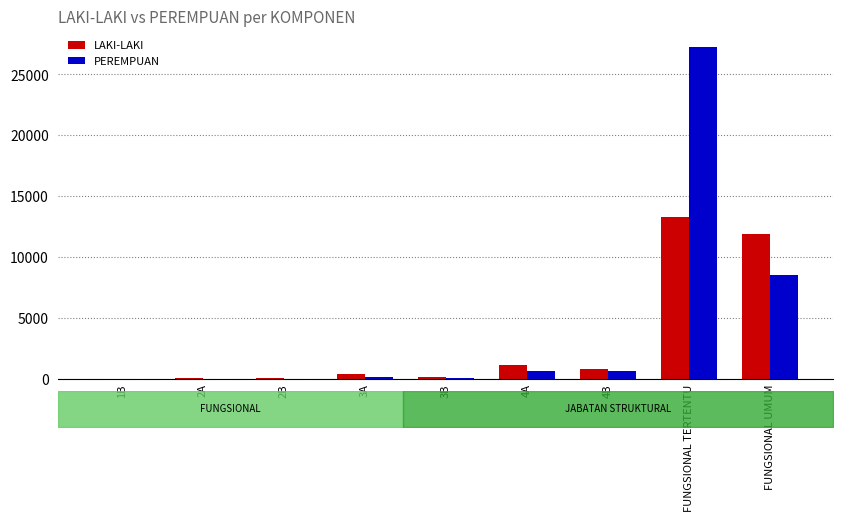

Reading right to left, transcribe all the data shown in this chart.

LAKI-LAKI: FUNGSIONAL UMUM=11907	FUNGSIONAL TERTENTU=13307	4B=835	4A=1150	3B=180	3A=422	2B=30	2A=29	1B=2
PEREMPUAN: FUNGSIONAL UMUM=8509	FUNGSIONAL TERTENTU=27231	4B=670	4A=620	3B=99	3A=155	2B=11	2A=10	1B=0